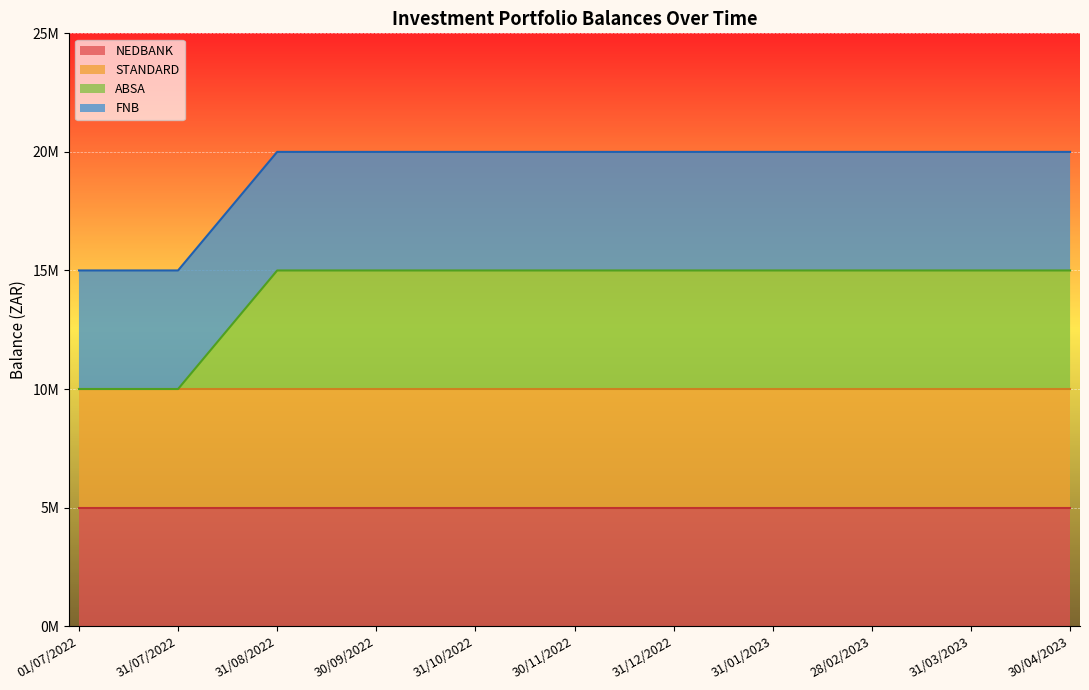

What is the highest value of the FNB (top) series?

20000000